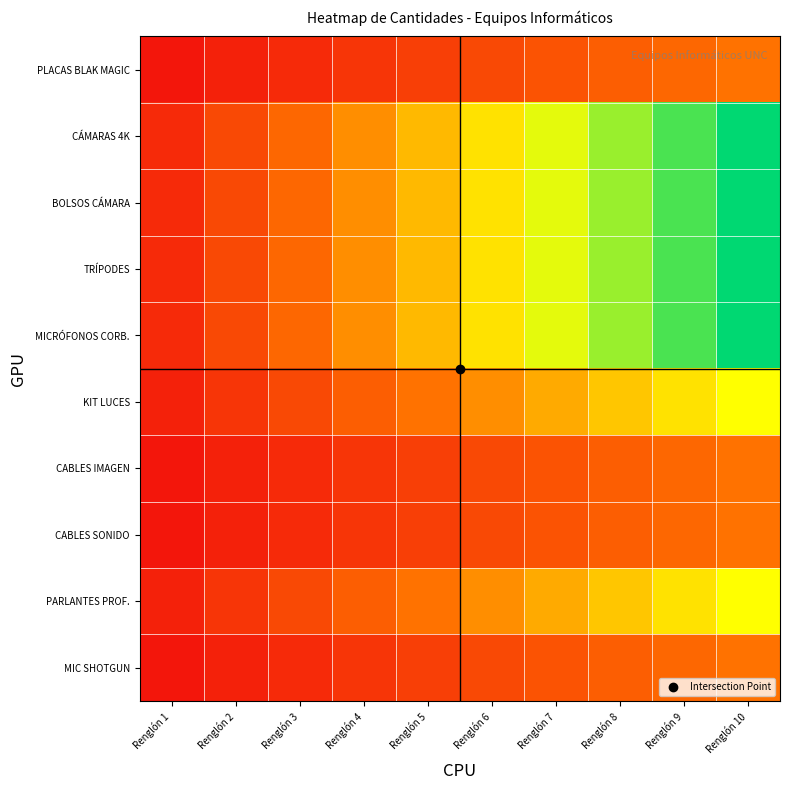

Reading left to right, list all the values displayed in this chart.

PLACAS BLAK MAGIC: Renglón 1=0.0	Renglón 2=0.1	Renglón 3=0.1	Renglón 4=0.1	Renglón 5=0.2	Renglón 6=0.2	Renglón 7=0.2	Renglón 8=0.3	Renglón 9=0.3	Renglón 10=0.3
CÁMARAS 4K: Renglón 1=0.1	Renglón 2=0.2	Renglón 3=0.3	Renglón 4=0.4	Renglón 5=0.5	Renglón 6=0.6	Renglón 7=0.7	Renglón 8=0.8	Renglón 9=0.9	Renglón 10=1.0
BOLSOS CÁMARA: Renglón 1=0.1	Renglón 2=0.2	Renglón 3=0.3	Renglón 4=0.4	Renglón 5=0.5	Renglón 6=0.6	Renglón 7=0.7	Renglón 8=0.8	Renglón 9=0.9	Renglón 10=1.0
TRÍPODES: Renglón 1=0.1	Renglón 2=0.2	Renglón 3=0.3	Renglón 4=0.4	Renglón 5=0.5	Renglón 6=0.6	Renglón 7=0.7	Renglón 8=0.8	Renglón 9=0.9	Renglón 10=1.0
MICRÓFONOS CORB.: Renglón 1=0.1	Renglón 2=0.2	Renglón 3=0.3	Renglón 4=0.4	Renglón 5=0.5	Renglón 6=0.6	Renglón 7=0.7	Renglón 8=0.8	Renglón 9=0.9	Renglón 10=1.0
KIT LUCES: Renglón 1=0.1	Renglón 2=0.1	Renglón 3=0.2	Renglón 4=0.3	Renglón 5=0.3	Renglón 6=0.4	Renglón 7=0.5	Renglón 8=0.5	Renglón 9=0.6	Renglón 10=0.7
CABLES IMAGEN: Renglón 1=0.0	Renglón 2=0.1	Renglón 3=0.1	Renglón 4=0.1	Renglón 5=0.2	Renglón 6=0.2	Renglón 7=0.2	Renglón 8=0.3	Renglón 9=0.3	Renglón 10=0.3
CABLES SONIDO: Renglón 1=0.0	Renglón 2=0.1	Renglón 3=0.1	Renglón 4=0.1	Renglón 5=0.2	Renglón 6=0.2	Renglón 7=0.2	Renglón 8=0.3	Renglón 9=0.3	Renglón 10=0.3
PARLANTES PROF.: Renglón 1=0.1	Renglón 2=0.1	Renglón 3=0.2	Renglón 4=0.3	Renglón 5=0.3	Renglón 6=0.4	Renglón 7=0.5	Renglón 8=0.5	Renglón 9=0.6	Renglón 10=0.7
MIC SHOTGUN: Renglón 1=0.0	Renglón 2=0.1	Renglón 3=0.1	Renglón 4=0.1	Renglón 5=0.2	Renglón 6=0.2	Renglón 7=0.2	Renglón 8=0.3	Renglón 9=0.3	Renglón 10=0.3